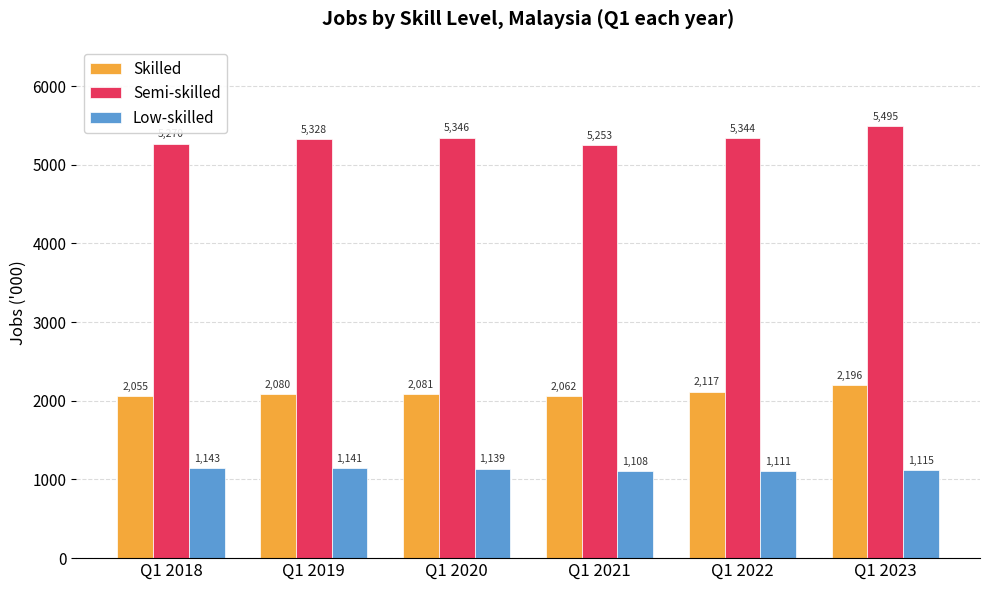

The value of Semi-skilled at Q1 2020 is 9335.8. True or false?

False